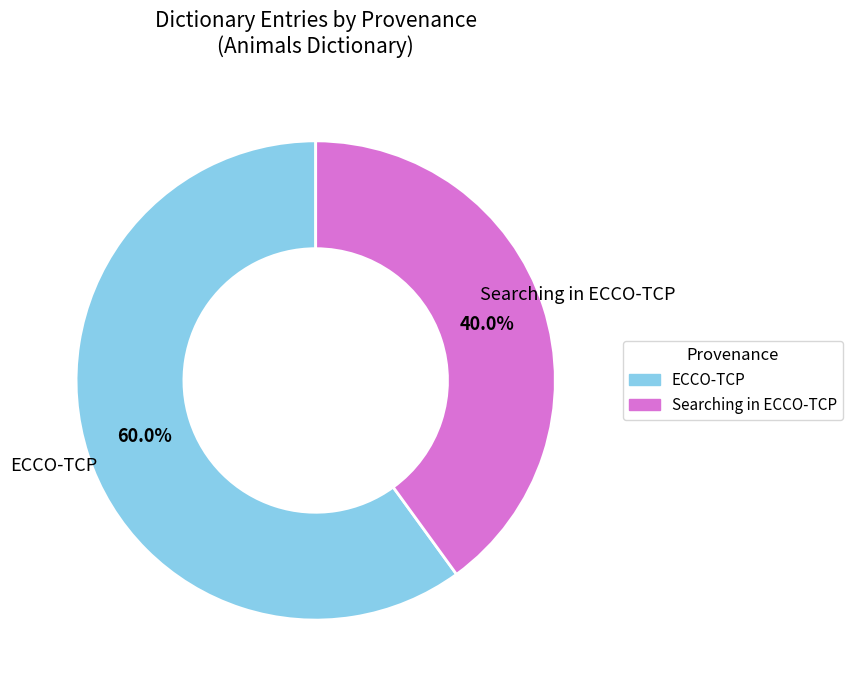

Is there any slice that represents more than half of the pie?

Yes